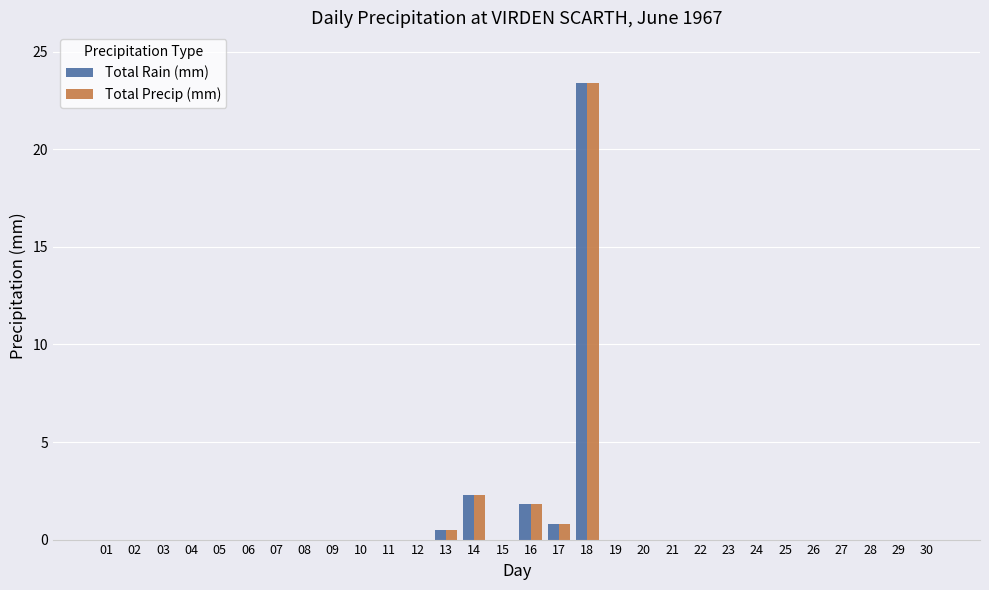

How many series are shown in this chart?

2